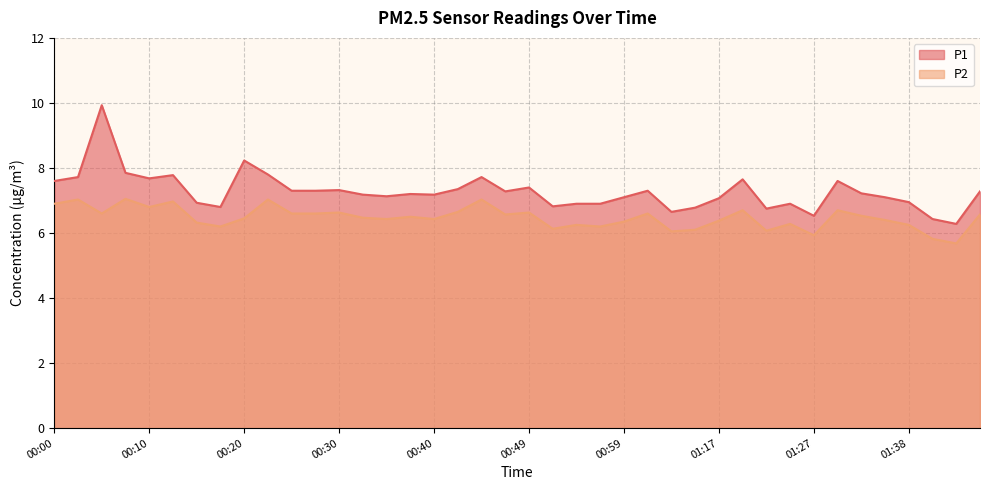

Which series changed the most between 00:00 and 00:47?

P2